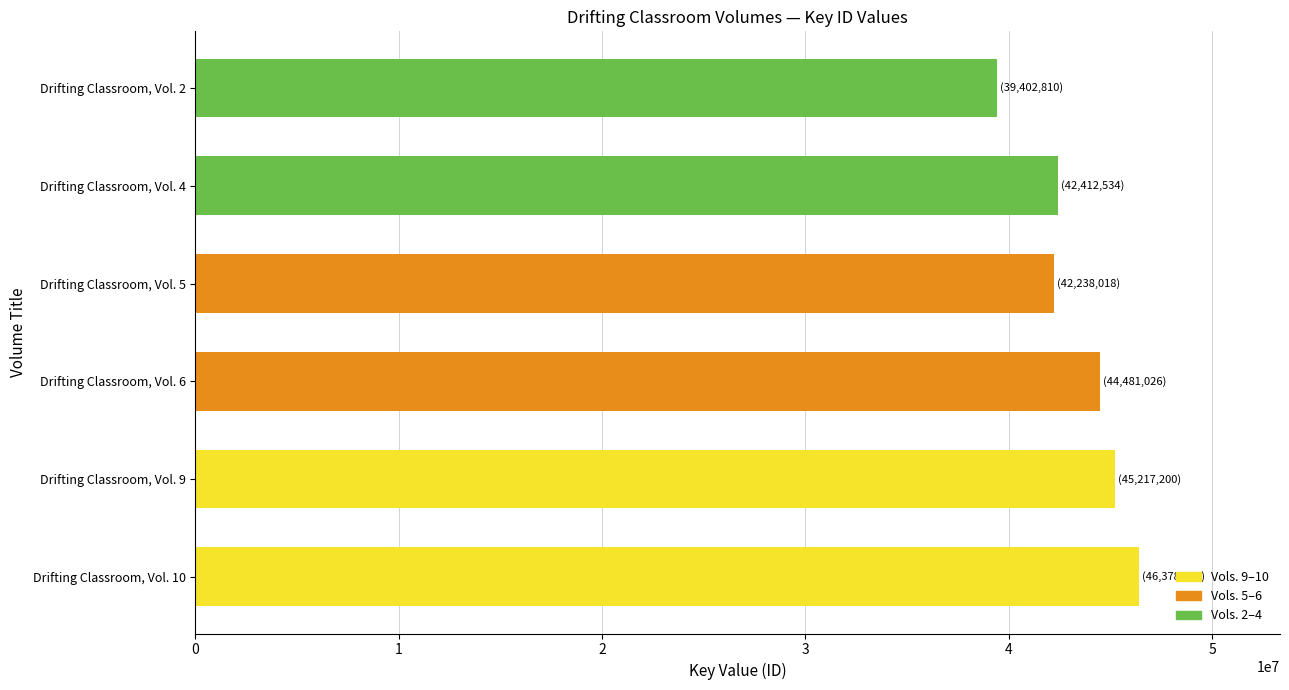

Are the bars horizontal?

Yes